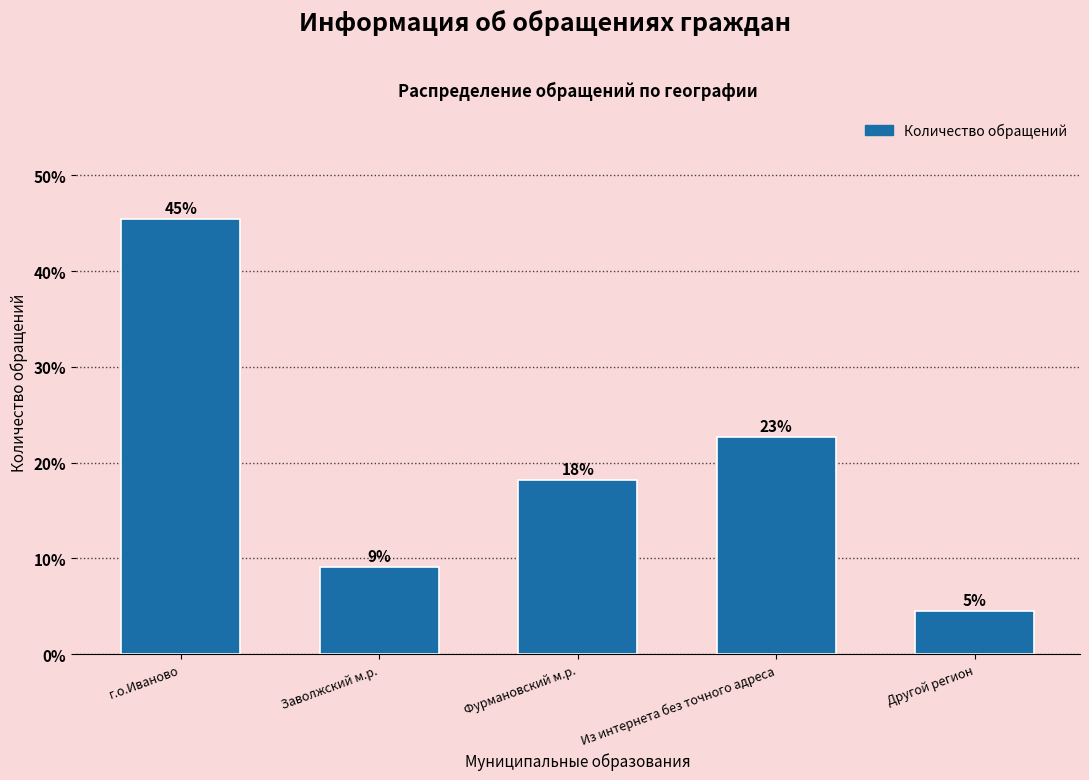

How many bars are there in total?

5